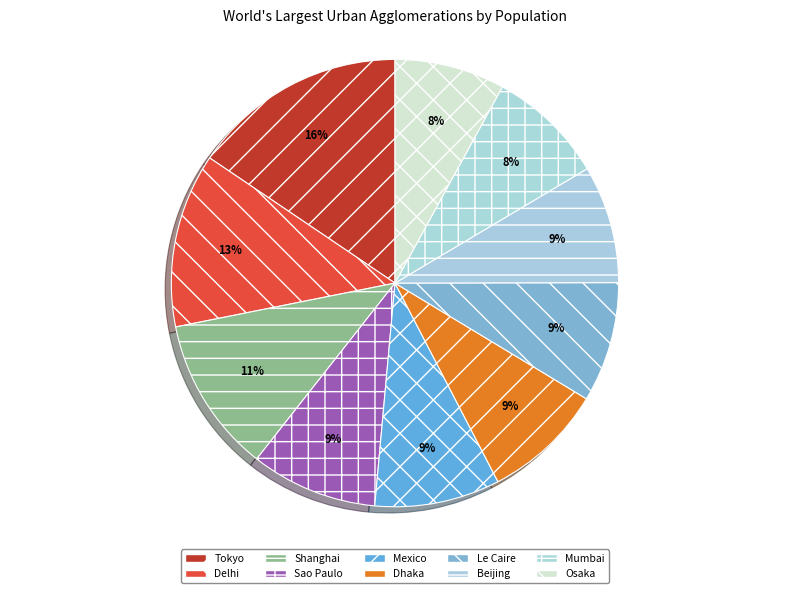

Which slice is the smallest?

Osaka